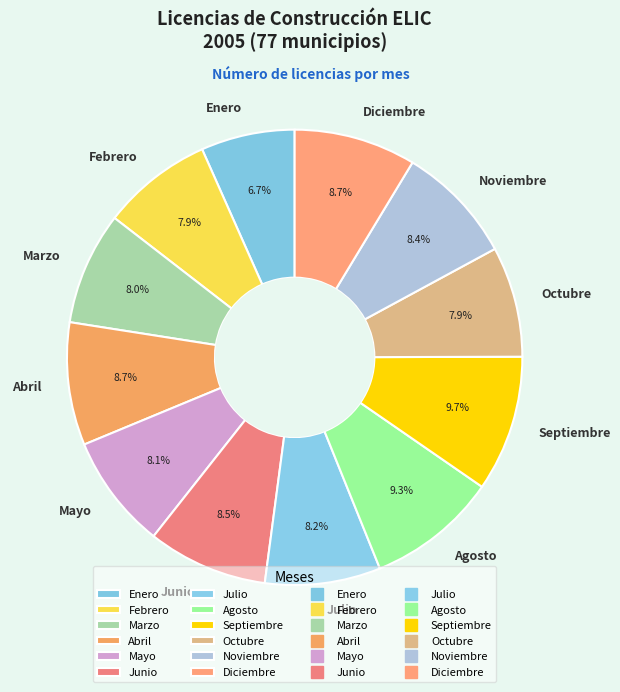

What percentage is the Febrero slice, to the nearest percent?

8%